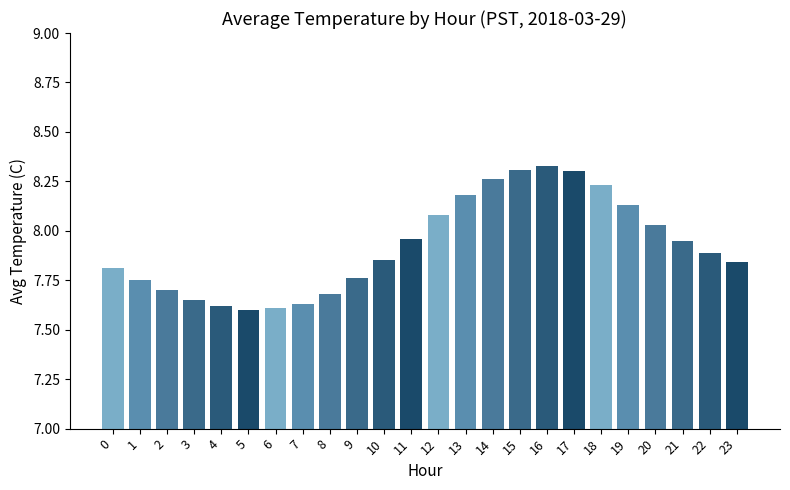

What is the change in value from 14 to 20?

-0.2